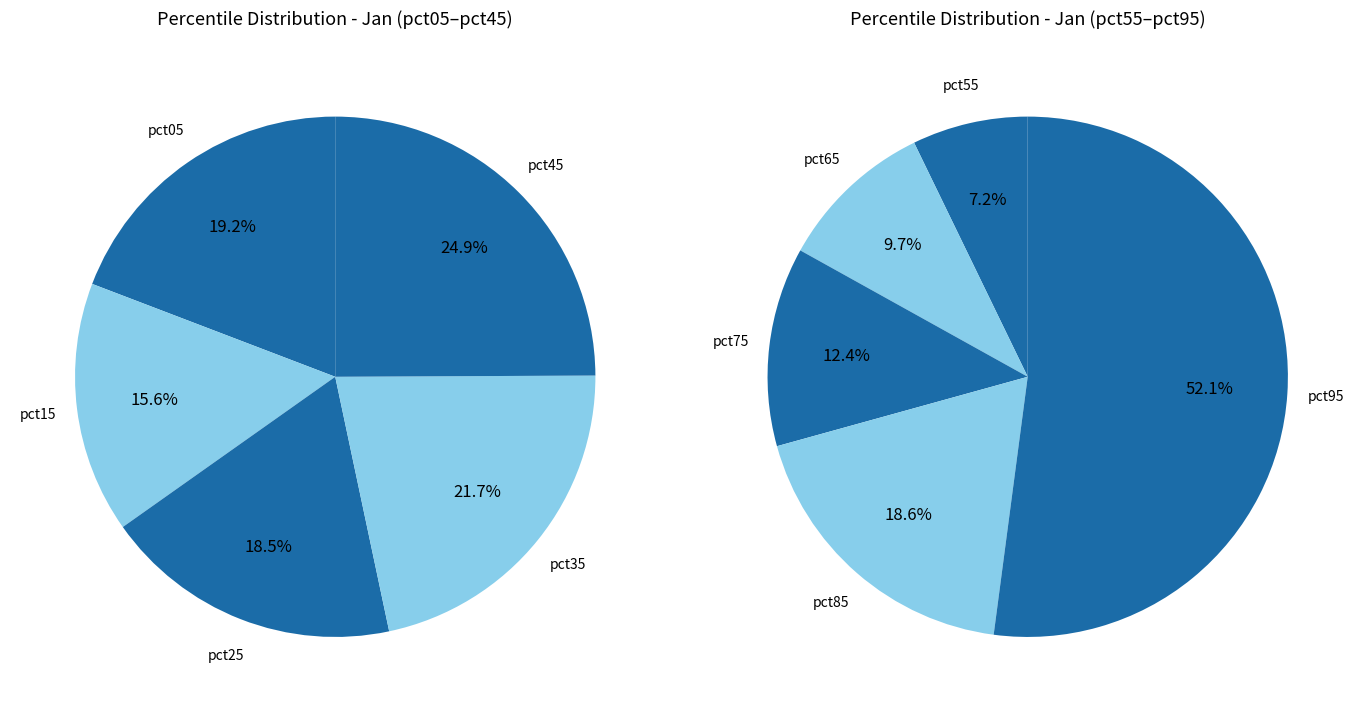

What is the largest slice in the pie chart?

pct95